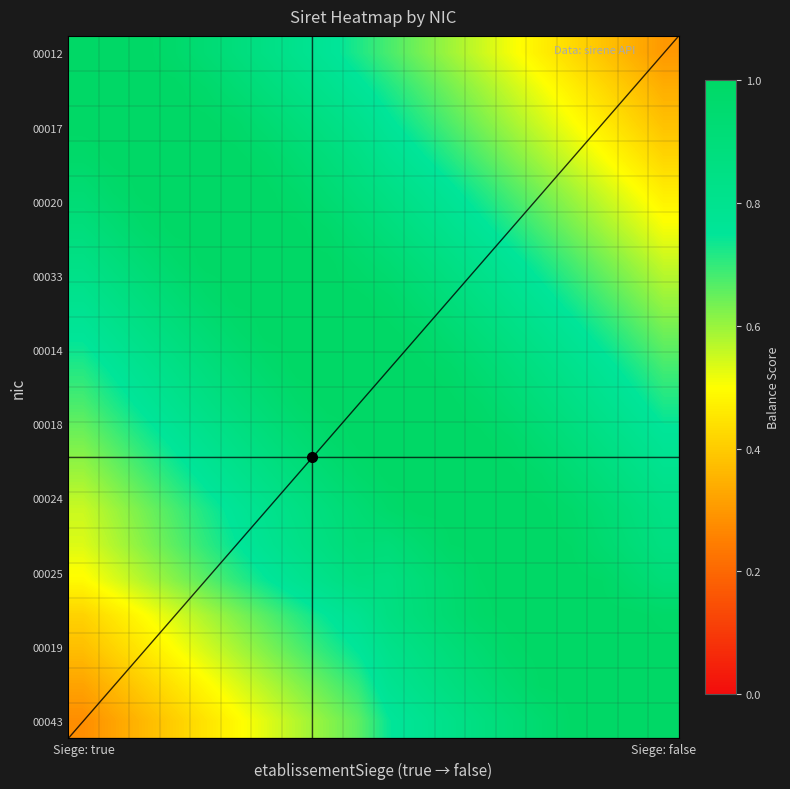

At how many categories does at least one series exceed 0?

20